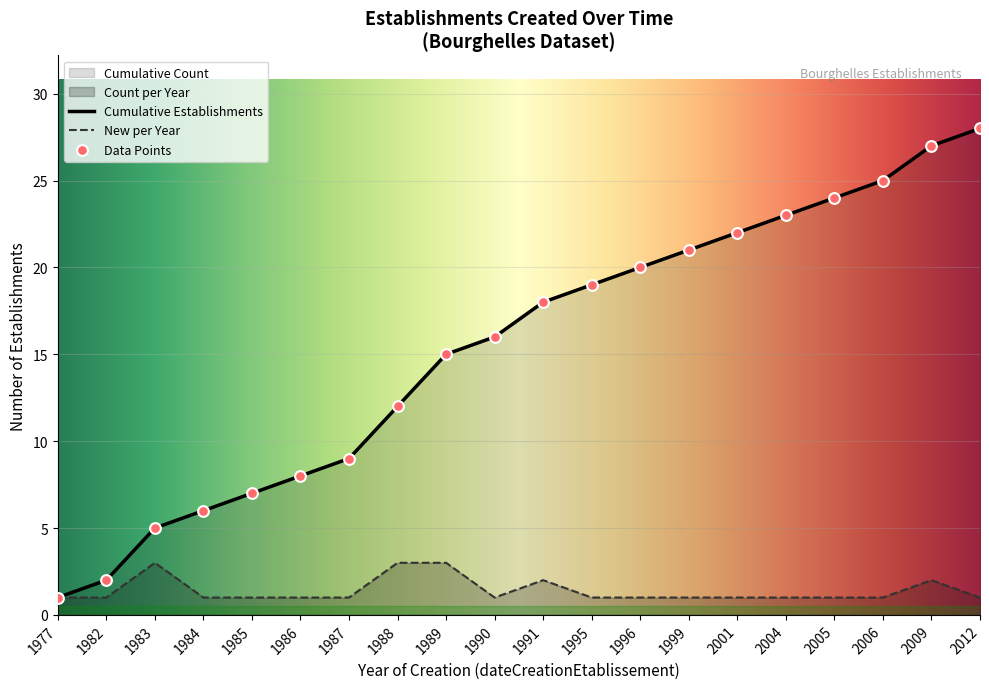

Which series has the largest total across all categories?

Cumulative Establishments